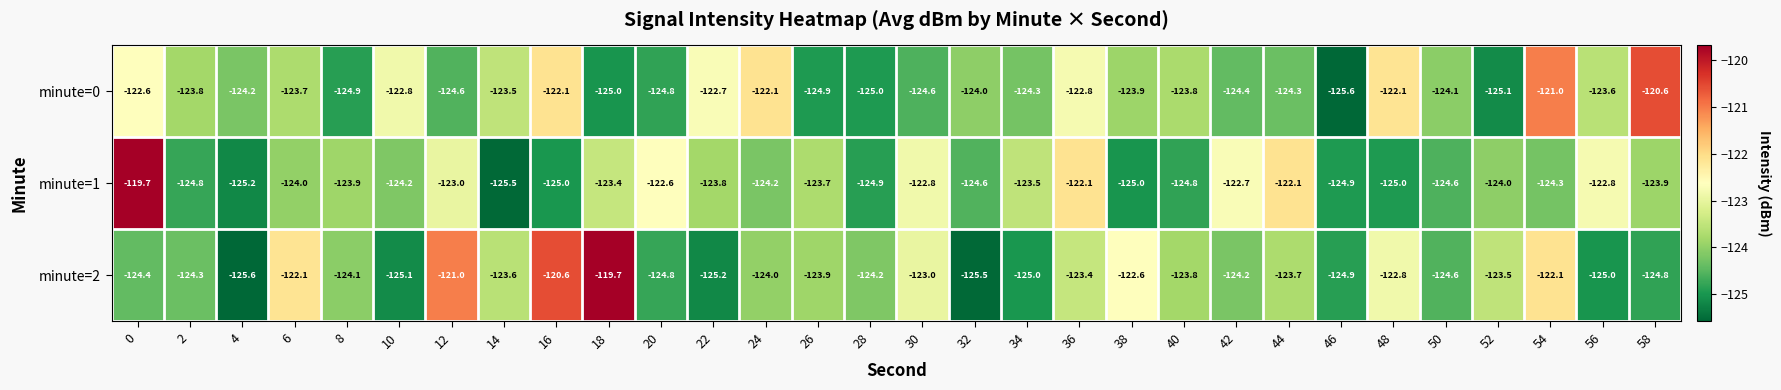

What is the difference between the maximum and minimum values in the minute=0 series?

5.0